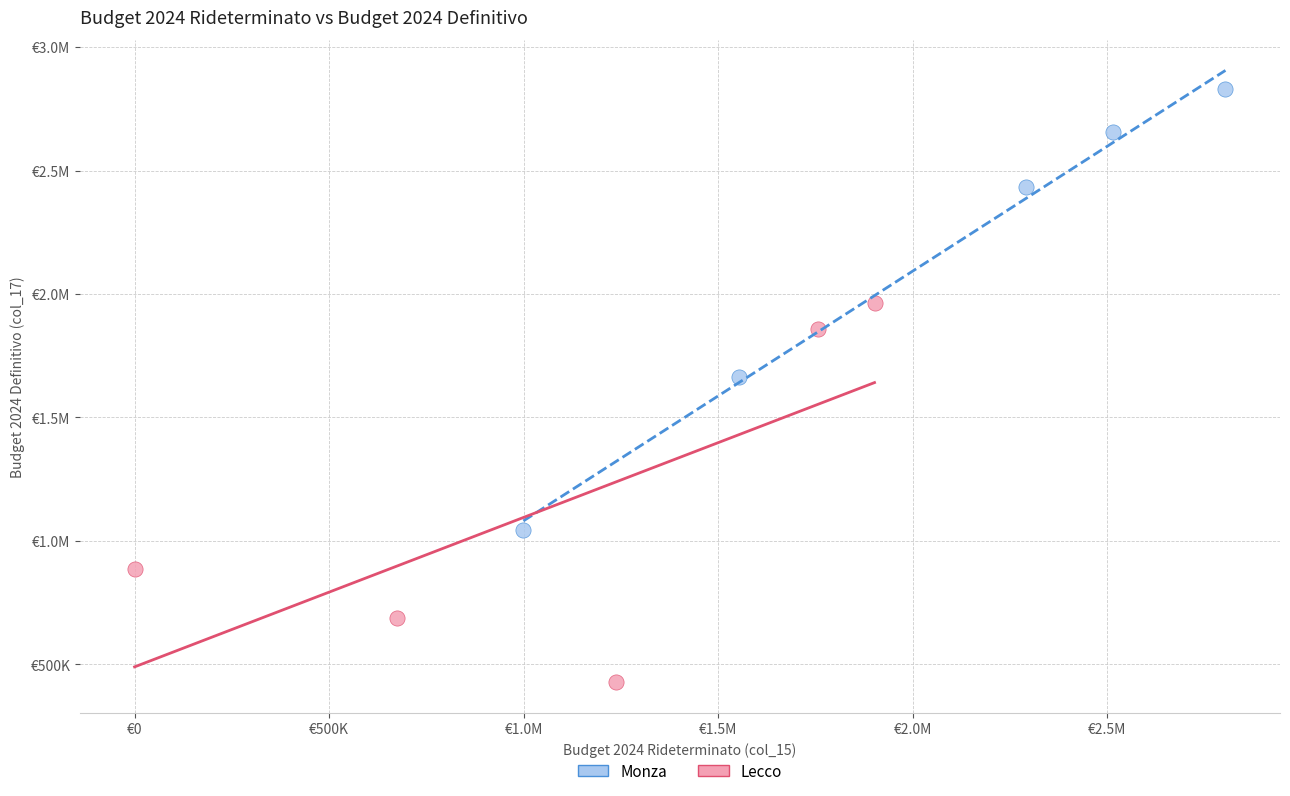

What are all the series names shown in the legend?

Monza, Lecco